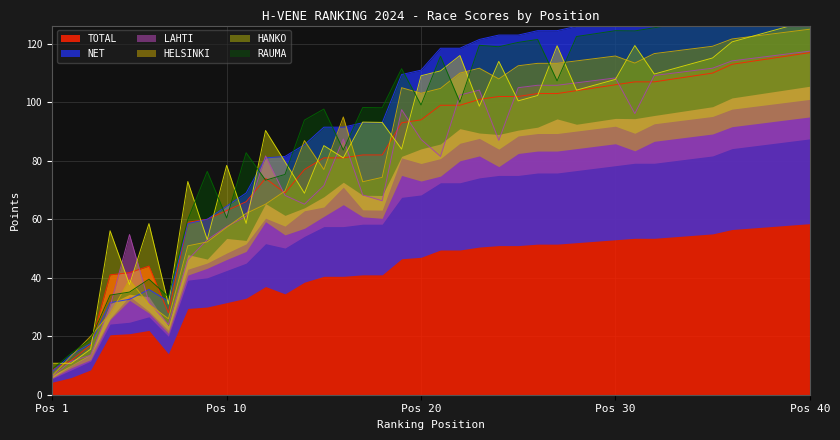

The value of HELSINKI at 21 is 30.0. True or false?

True